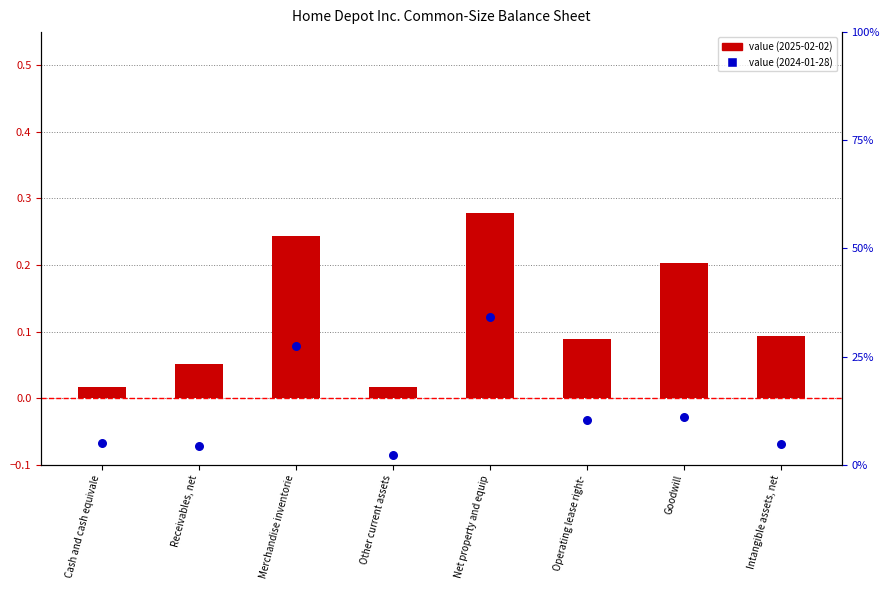

Which series has the largest total across all categories?

value (2025-02-02)